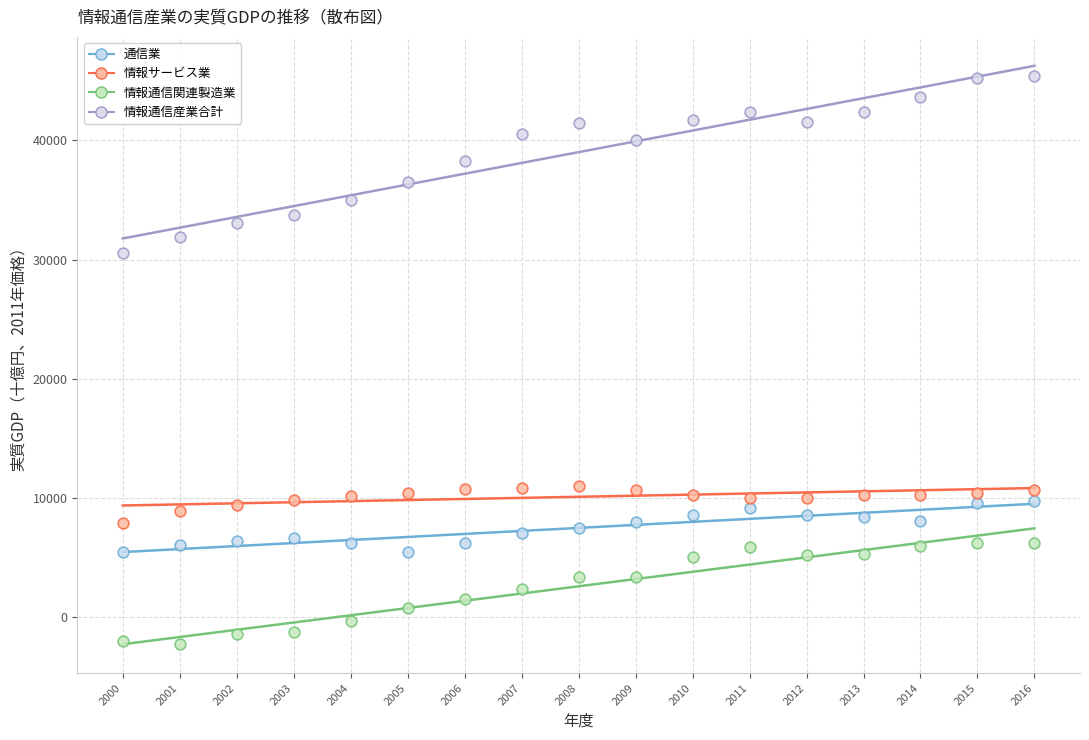

Across all data points, what is the range of Y values (max minus min)?

47604